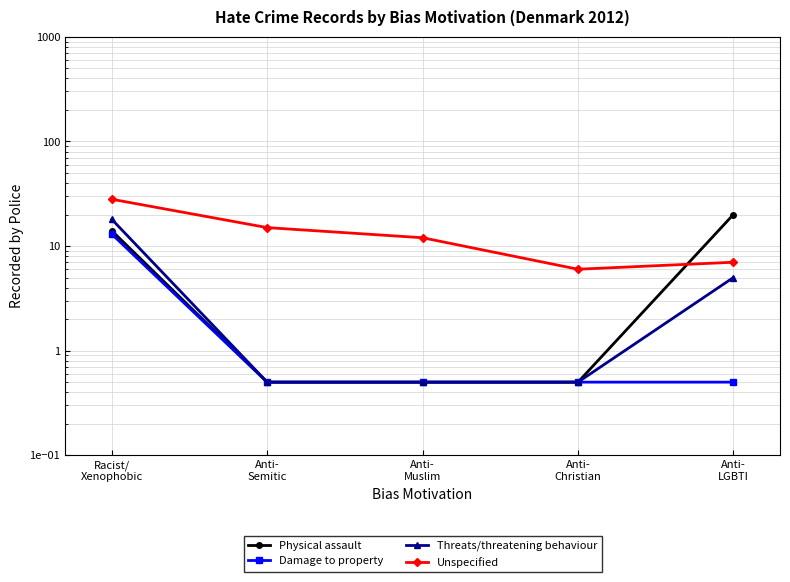

What is the spread (max minus min) of values at Anti-
LGBTI?

19.5